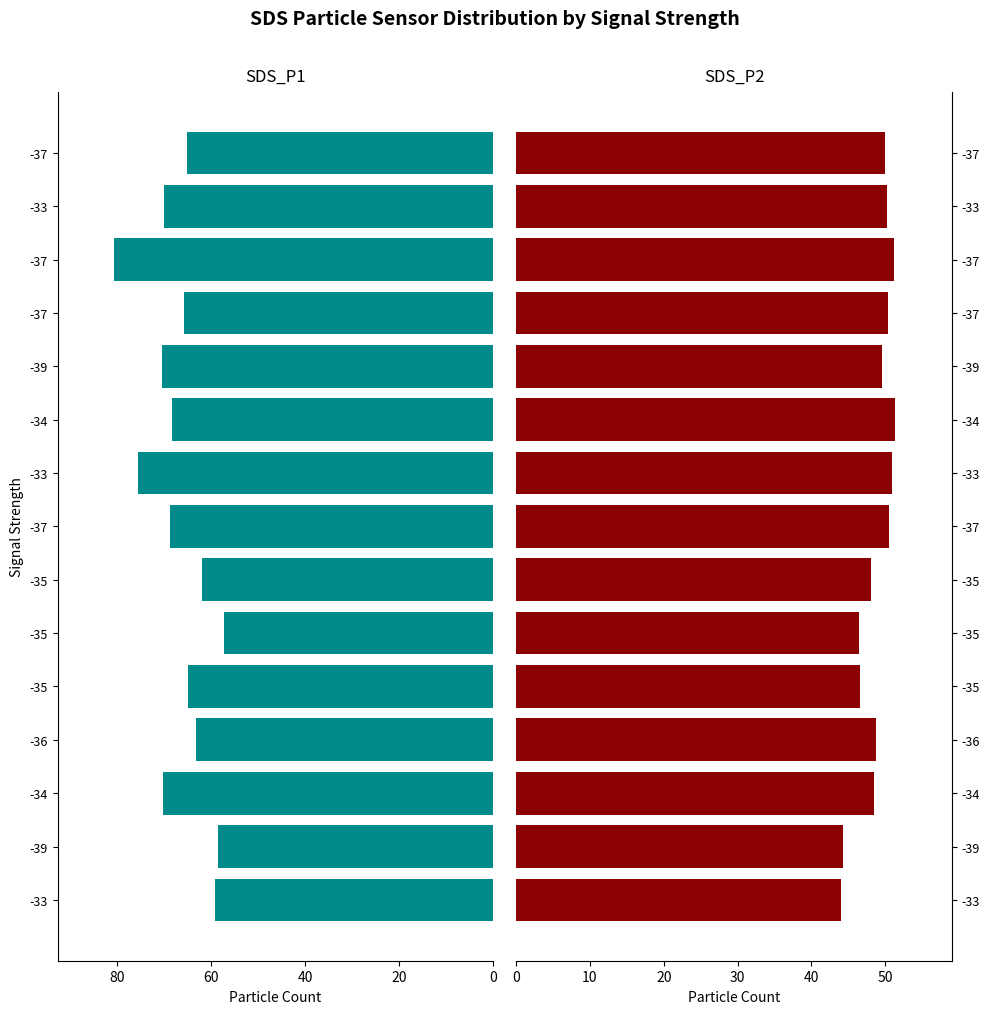

What is the value of the SDS_P2 bar at the 6th from the left?

46.5